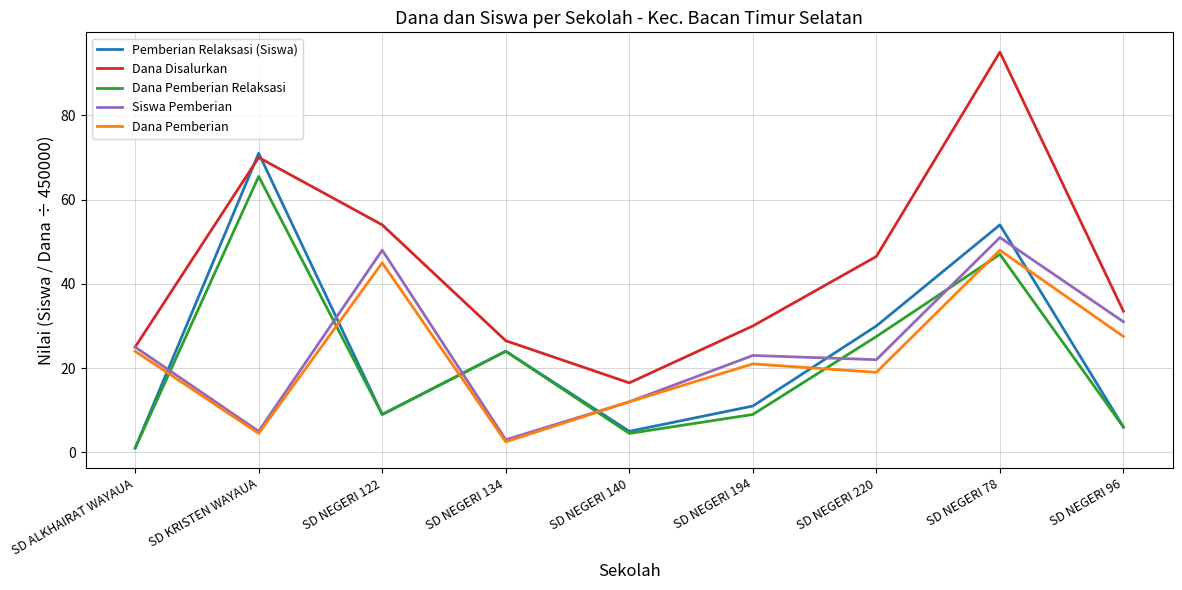

True or false: Dana Disalurkan and Dana Pemberian Relaksasi intersect in this chart.

False